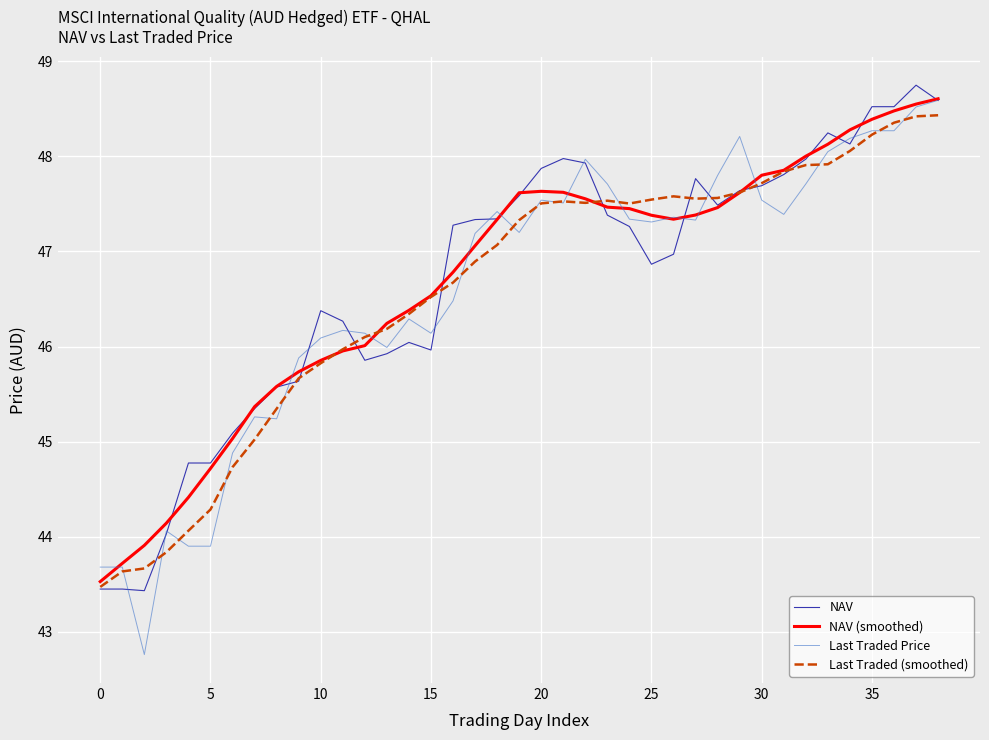

What is the smallest value displayed?

42.8